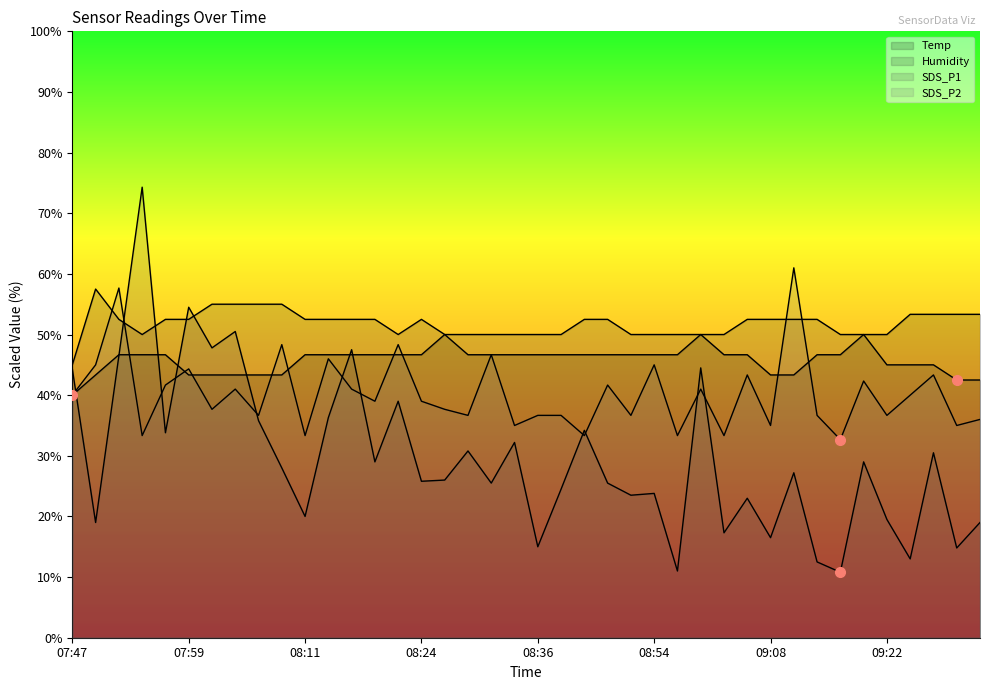

Reading left to right, extract all data points from this chart.

Temp: 40.0	43.3	46.7	46.7	46.7	43.3	43.3	43.3	43.3	43.3	46.7	46.7	46.7	46.7	46.7	46.7	50.0	46.7	46.7	46.7	46.7	46.7	46.7	46.7	46.7	46.7	46.7	50.0	46.7	46.7	43.3	43.3	46.7	46.7	50.0	50.0	53.3	53.3	53.3	53.3
Humidity: 45.0	57.5	52.5	50.0	52.5	52.5	55.0	55.0	55.0	55.0	52.5	52.5	52.5	52.5	50.0	52.5	50.0	50.0	50.0	50.0	50.0	50.0	52.5	52.5	50.0	50.0	50.0	50.0	50.0	52.5	52.5	52.5	52.5	50.0	50.0	45.0	45.0	45.0	42.5	42.5
SDS_P1: 44.3	19.0	46.5	74.3	33.8	54.5	47.8	50.5	35.8	28.0	20.0	36.3	47.5	29.0	39.0	25.8	26.0	30.8	25.5	32.2	15.0	24.5	34.2	25.5	23.5	23.8	11.0	44.5	17.3	23.0	16.5	27.2	12.5	10.8	29.0	19.5	13.0	30.5	14.8	19.0
SDS_P2: 40.0	45.0	57.7	33.3	41.7	44.3	37.7	41.0	36.7	48.3	33.3	46.0	41.0	39.0	48.3	39.0	37.7	36.7	46.7	35.0	36.7	36.7	33.3	41.7	36.7	45.0	33.3	41.0	33.3	43.3	35.0	61.0	36.7	32.7	42.3	36.7	40.0	43.3	35.0	36.0